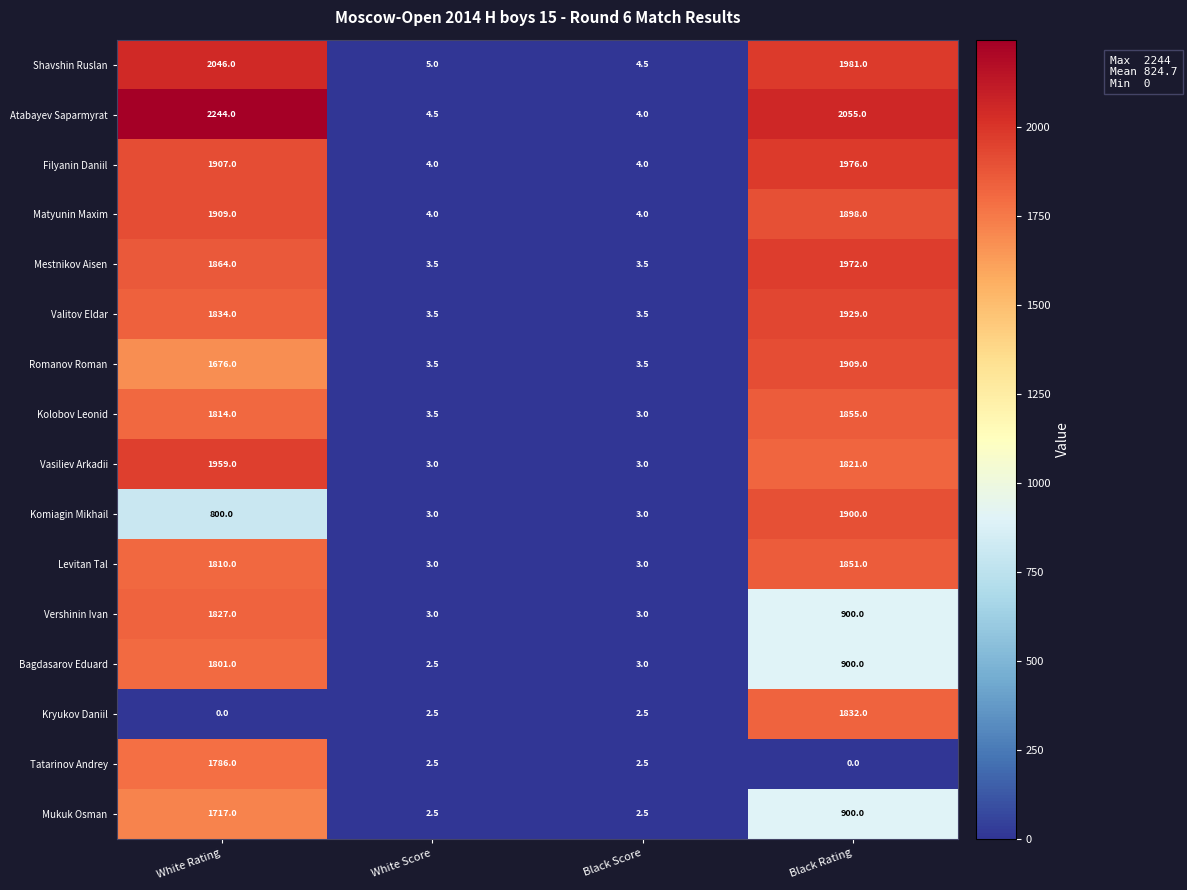

Is it true that Vasiliev Arkadii equals 1296.5 at White Rating?

False